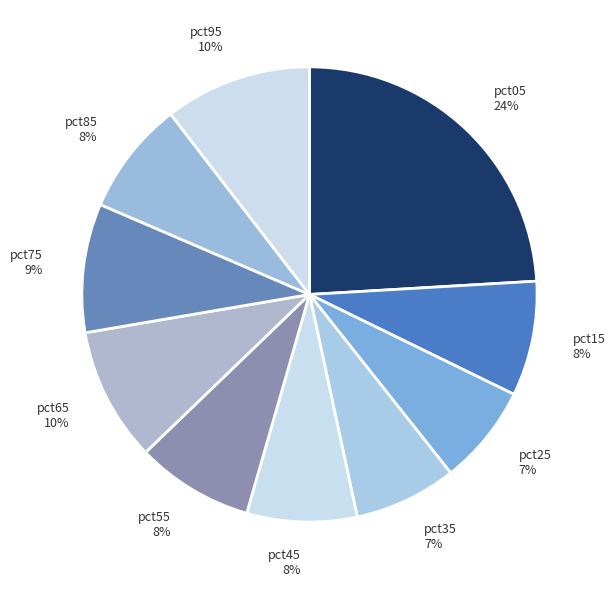

Is it true that pct95 is 25% of the pie?

False